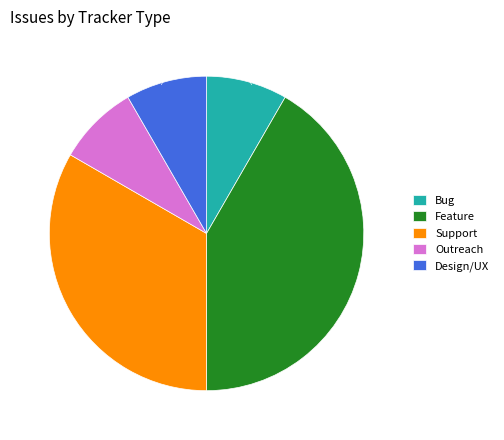

What percentage is the Outreach slice, to the nearest percent?

8%